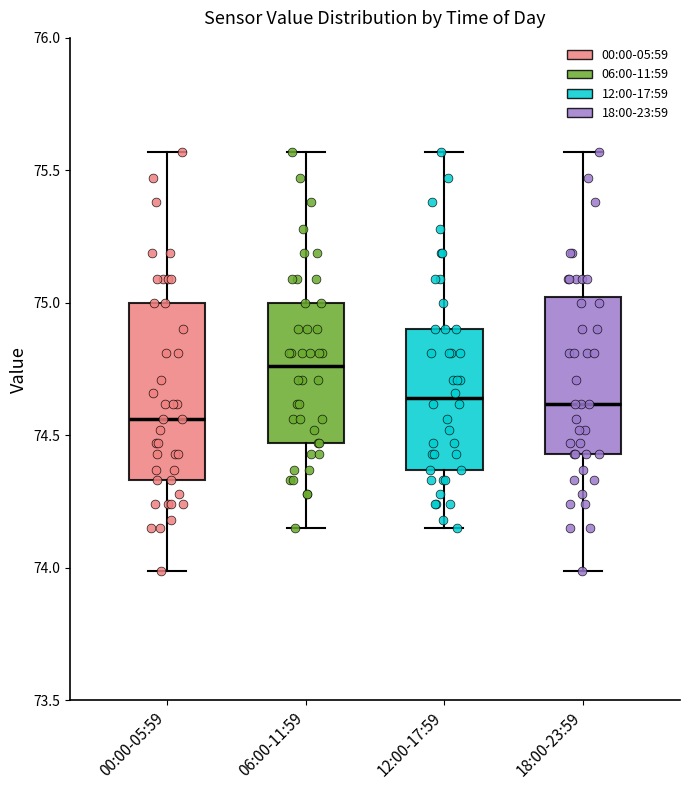

Comparing the boxes themselves (not the whiskers), which one is the tallest?

00:00-05:59